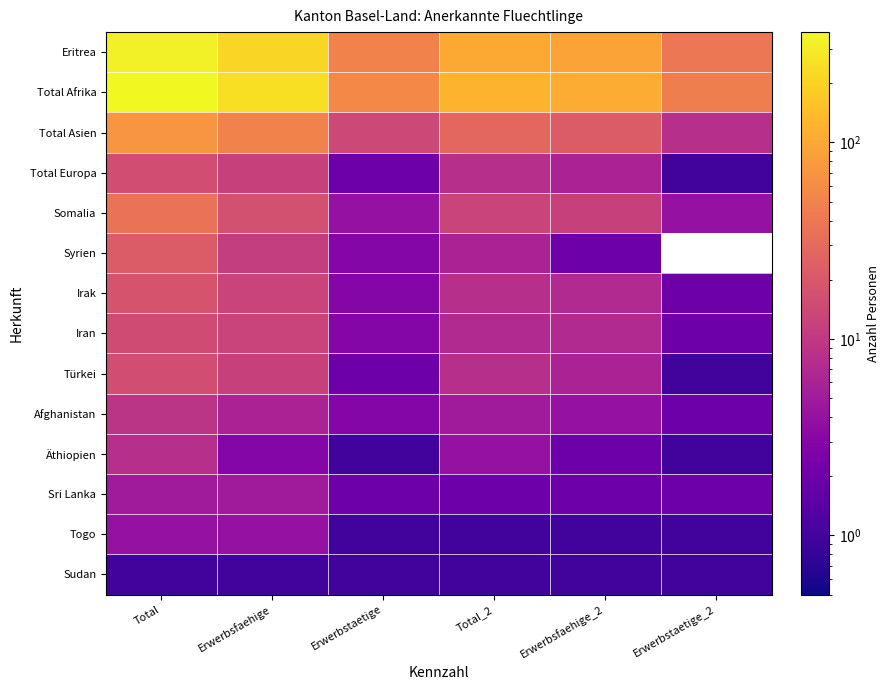

What is the total value across all series at Erwerbstaetige?

144.0